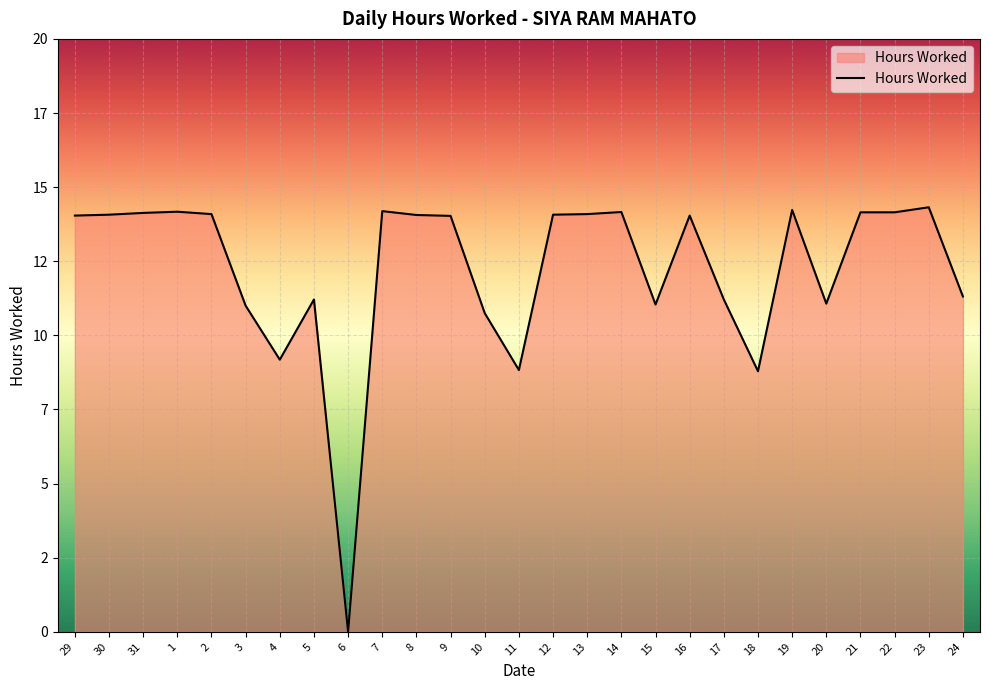

Approximately how many times larger is the value at 17 compared to 15?

1.0